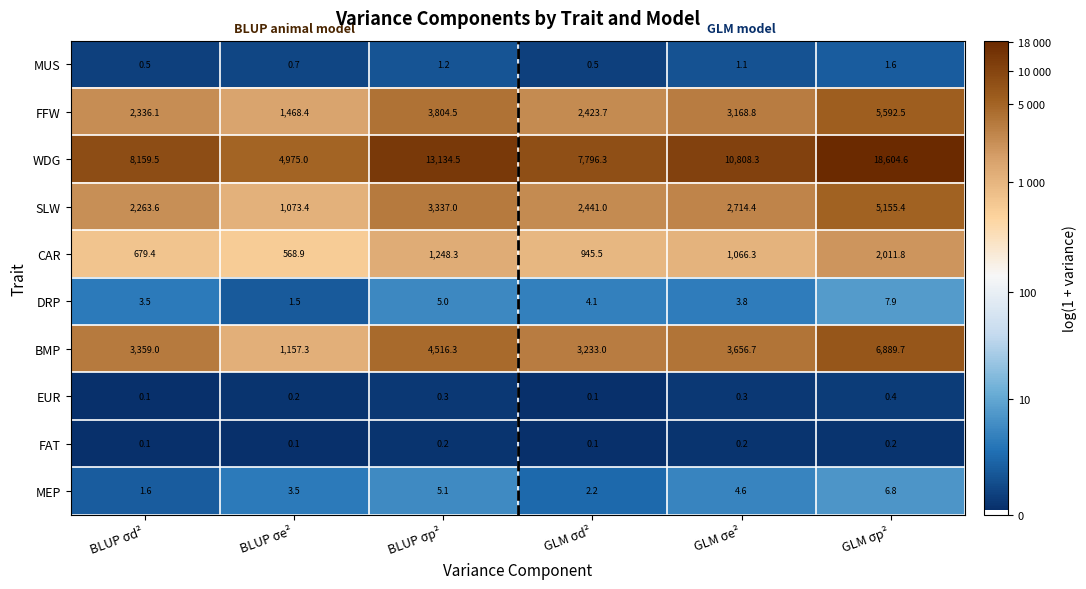

True or false: FAT has a value of 0.1 at GLM σd².

True